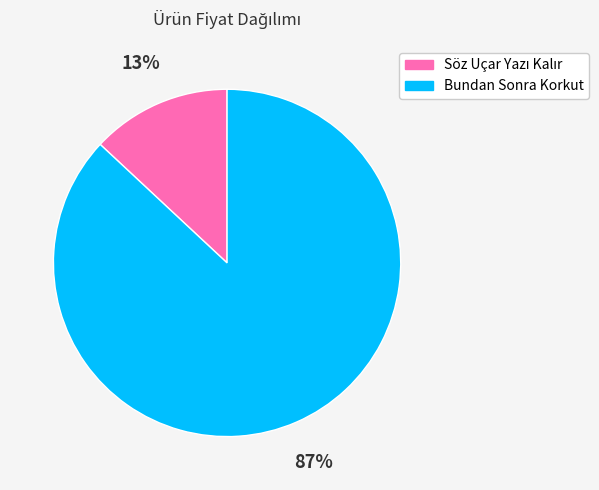

The Bundan Sonra Korkut slice represents 99% of the pie. True or false?

False